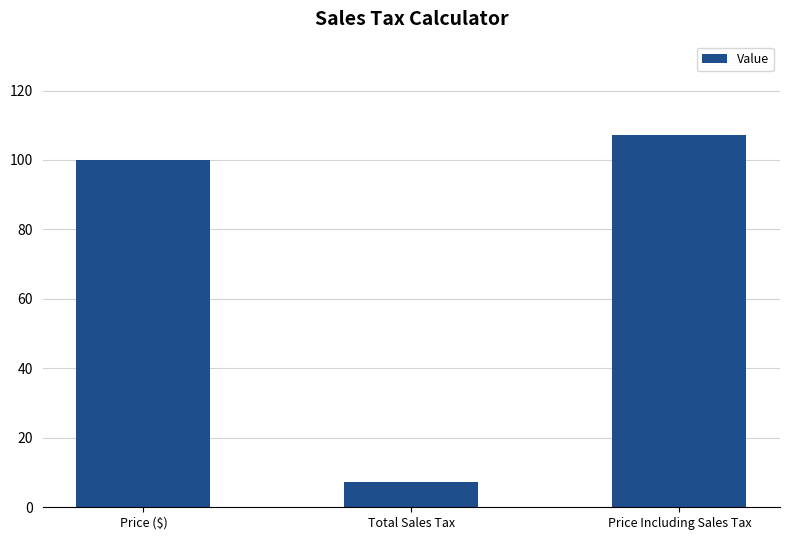

Is it true that the value at Total Sales Tax is 7.2?

True